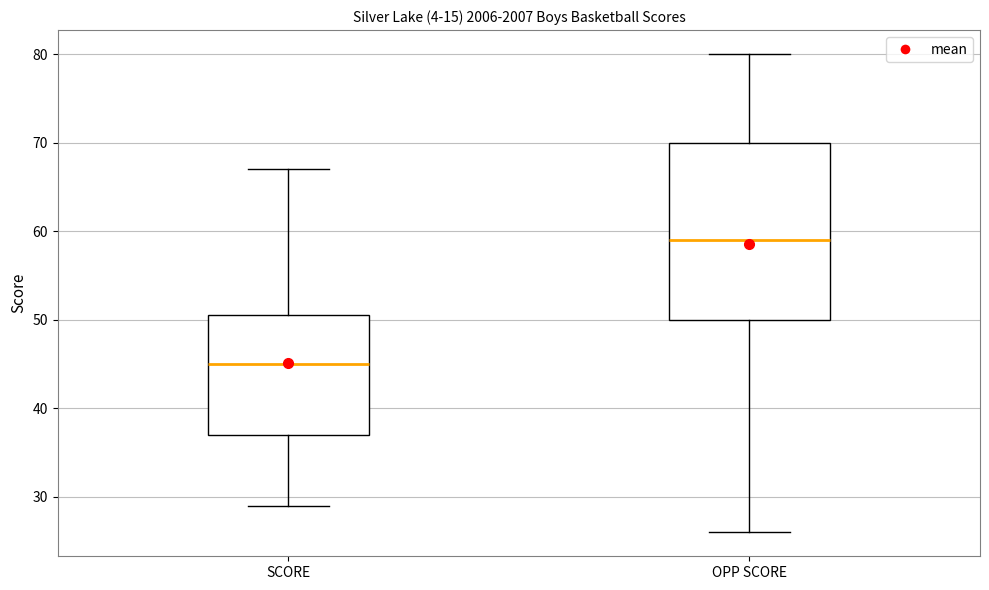

Comparing the boxes themselves (not the whiskers), which one is the tallest?

OPP SCORE